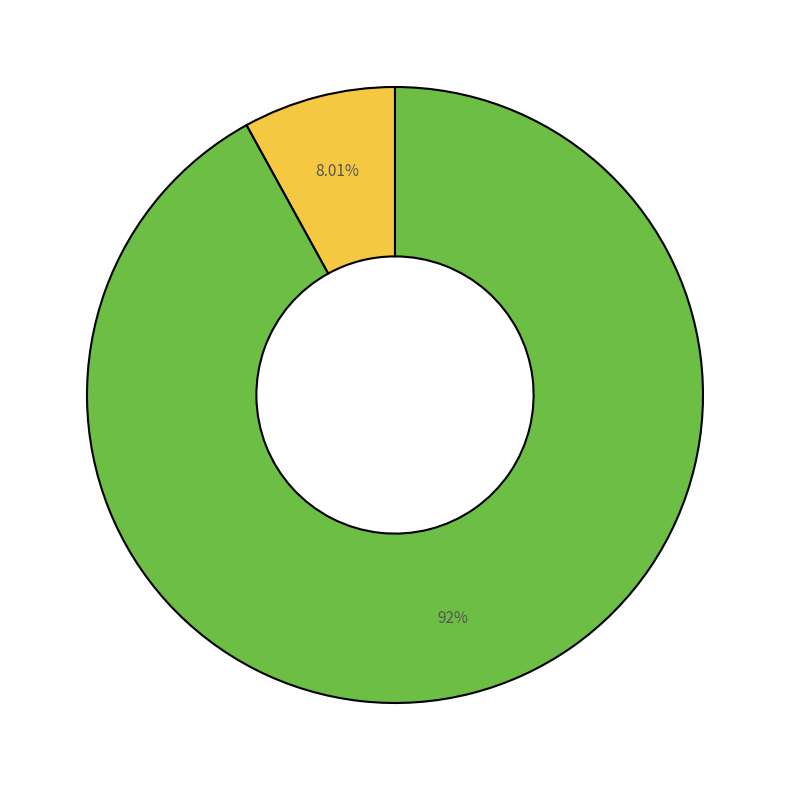

Is there a majority slice in this chart?

Yes